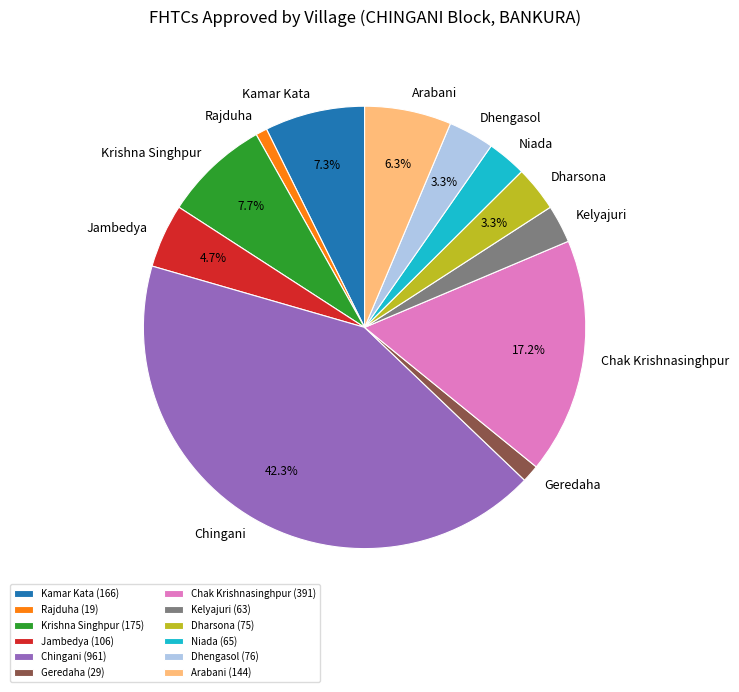

Do Dharsona and Rajduha together represent more than half of the pie?

No